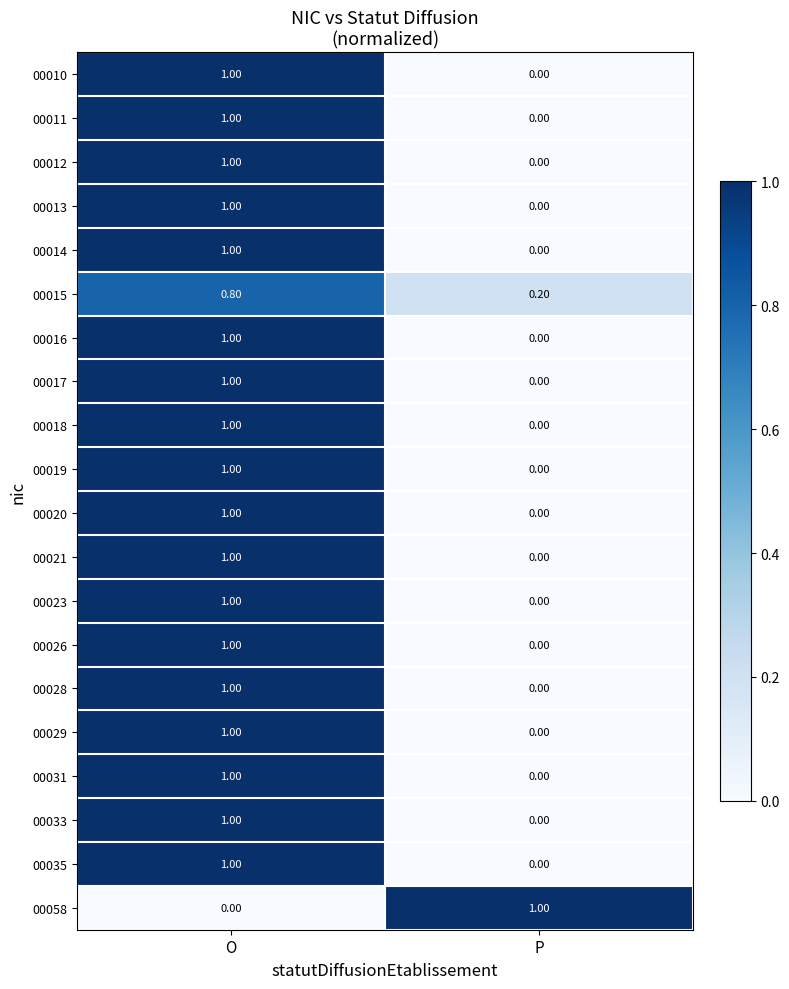

What is the difference between the maximum and minimum values in the 00018 series?

1.0